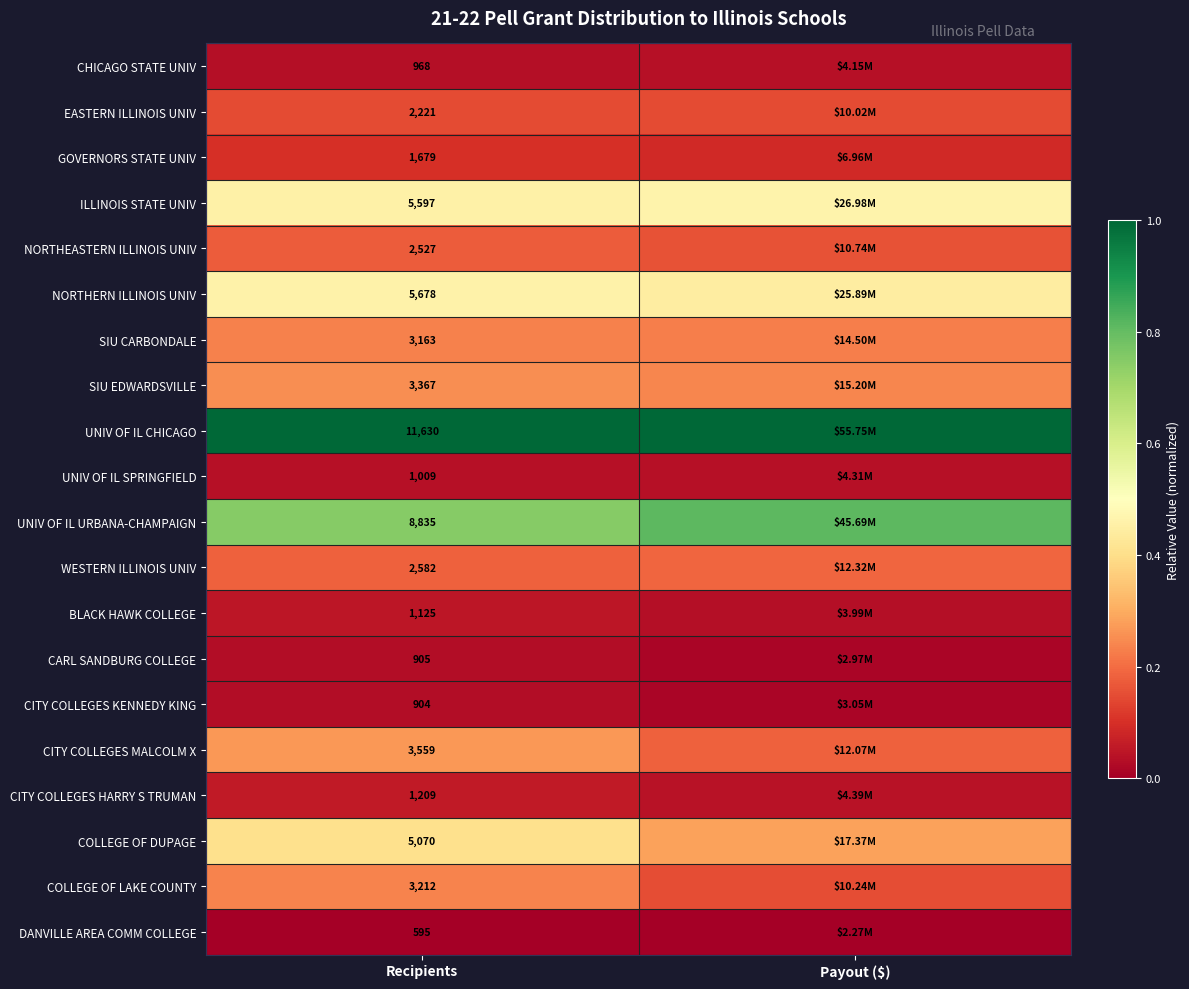

At Recipients, list the series in order from smallest to largest.

DANVILLE AREA COMM COLLEGE, CITY COLLEGES KENNEDY KING, CARL SANDBURG COLLEGE, CHICAGO STATE UNIV, UNIV OF IL SPRINGFIELD, BLACK HAWK COLLEGE, CITY COLLEGES HARRY S TRUMAN, GOVERNORS STATE UNIV, EASTERN ILLINOIS UNIV, NORTHEASTERN ILLINOIS UNIV, WESTERN ILLINOIS UNIV, SIU CARBONDALE, COLLEGE OF LAKE COUNTY, SIU EDWARDSVILLE, CITY COLLEGES MALCOLM X, COLLEGE OF DUPAGE, ILLINOIS STATE UNIV, NORTHERN ILLINOIS UNIV, UNIV OF IL URBANA-CHAMPAIGN, UNIV OF IL CHICAGO